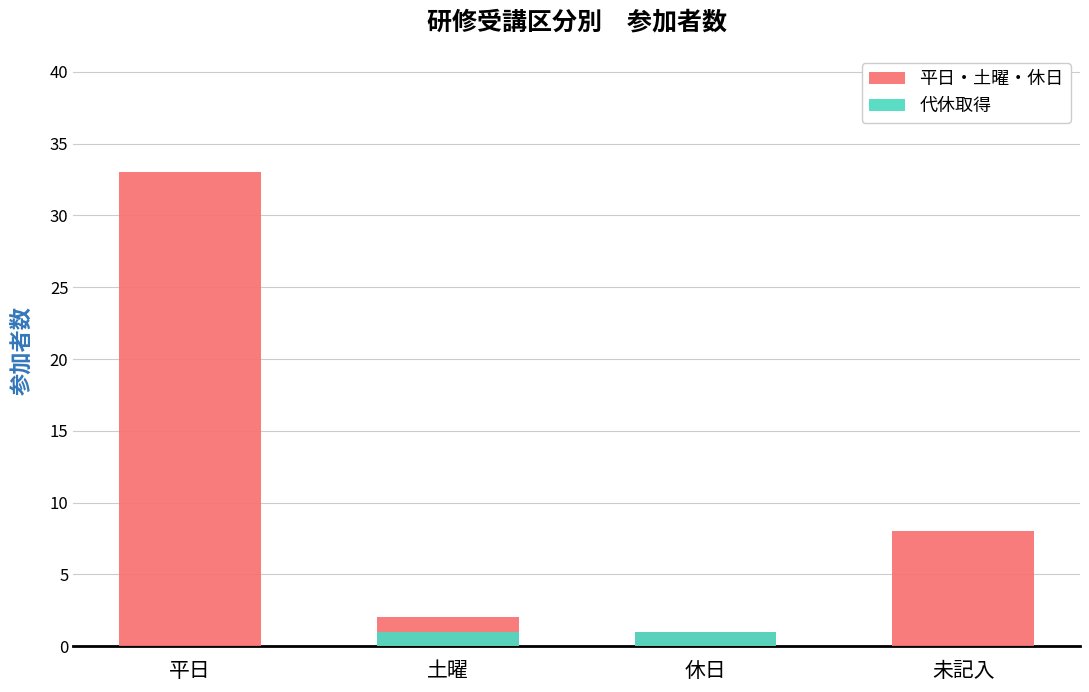

What is the label of the 4th bar from the left?

未記入